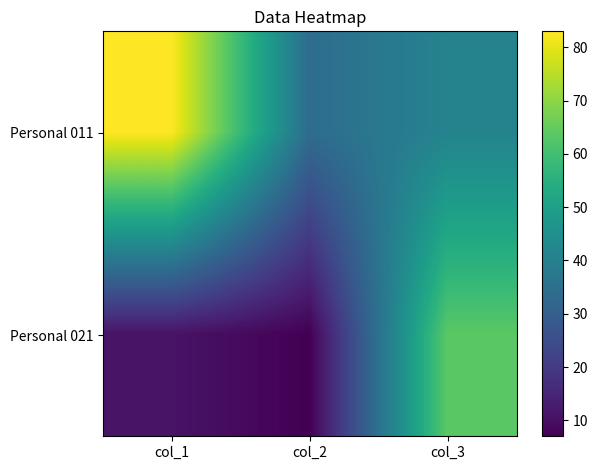

Rank the series by their maximum value, from lowest to highest.

Personal 021, Personal 011